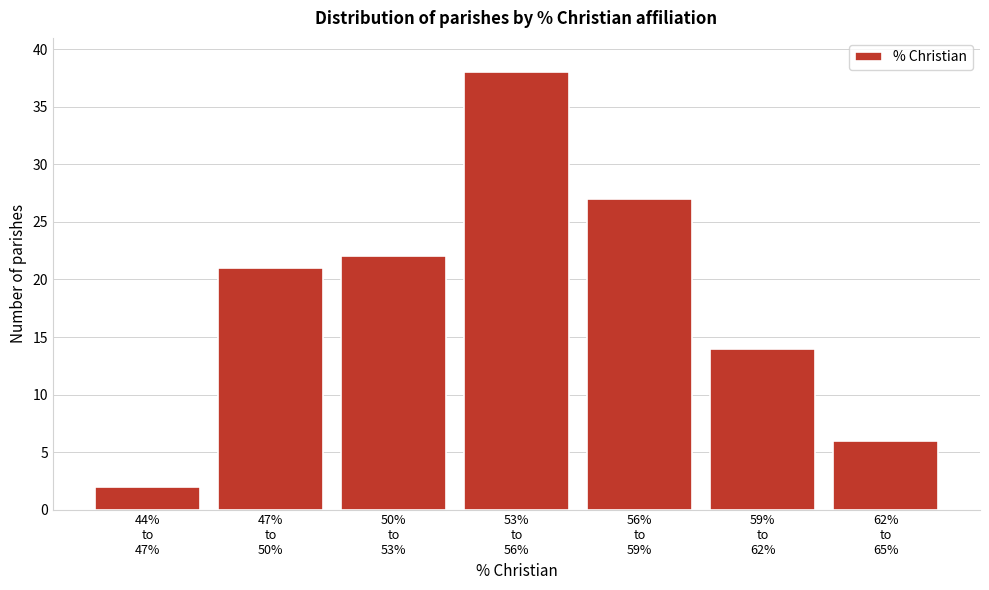

Reading right to left, transcribe all the data shown in this chart.

6	14	27	38	22	21	2